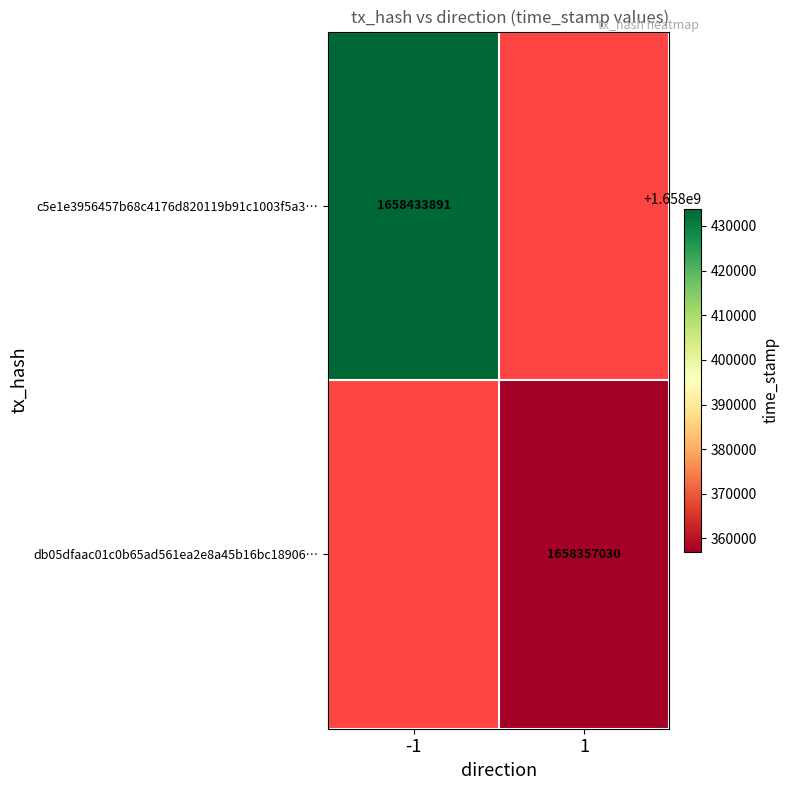

The value of db05dfaac01c0b65ad561ea2e8a45b16bc18906… at 1 is 1002914590.9. True or false?

False